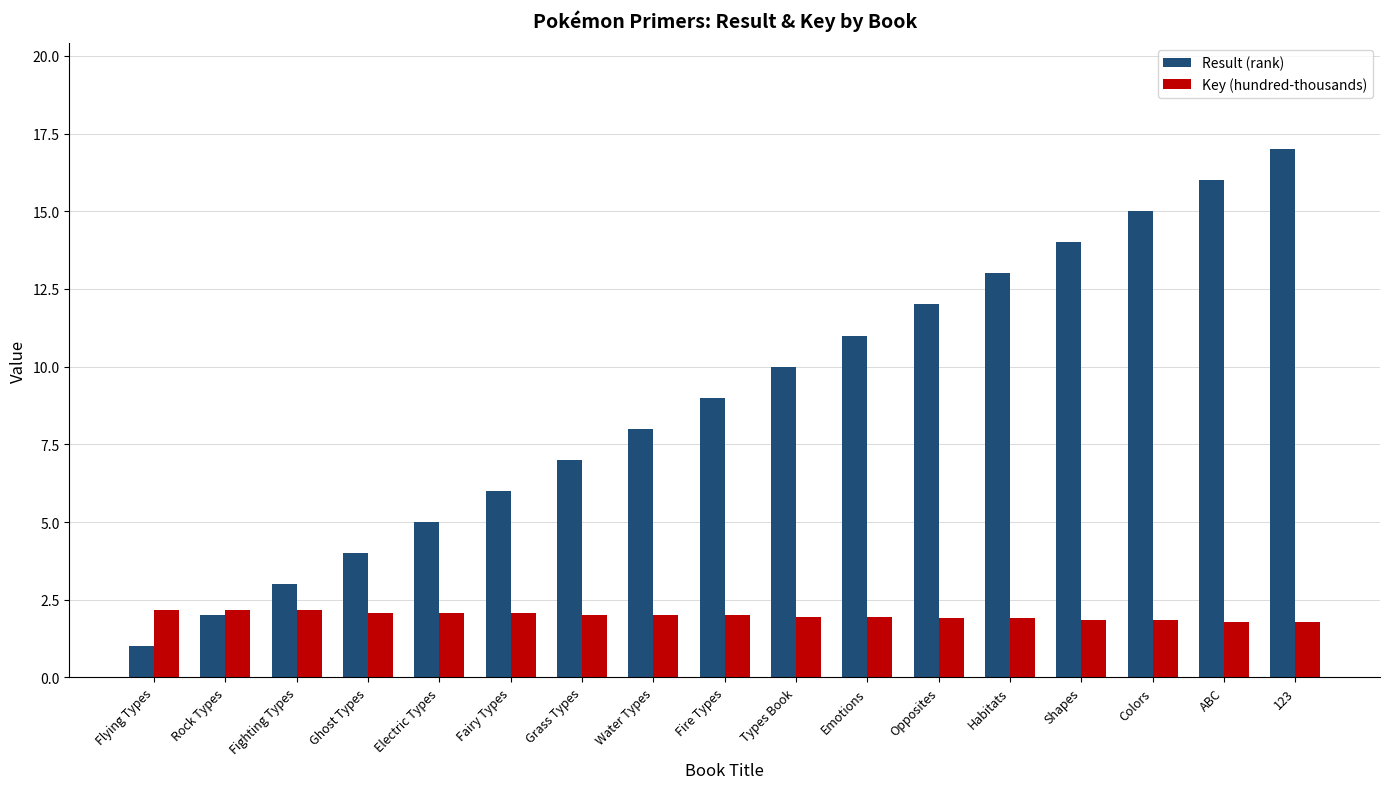

What is the label of the 12th bar from the right?

Fairy Types